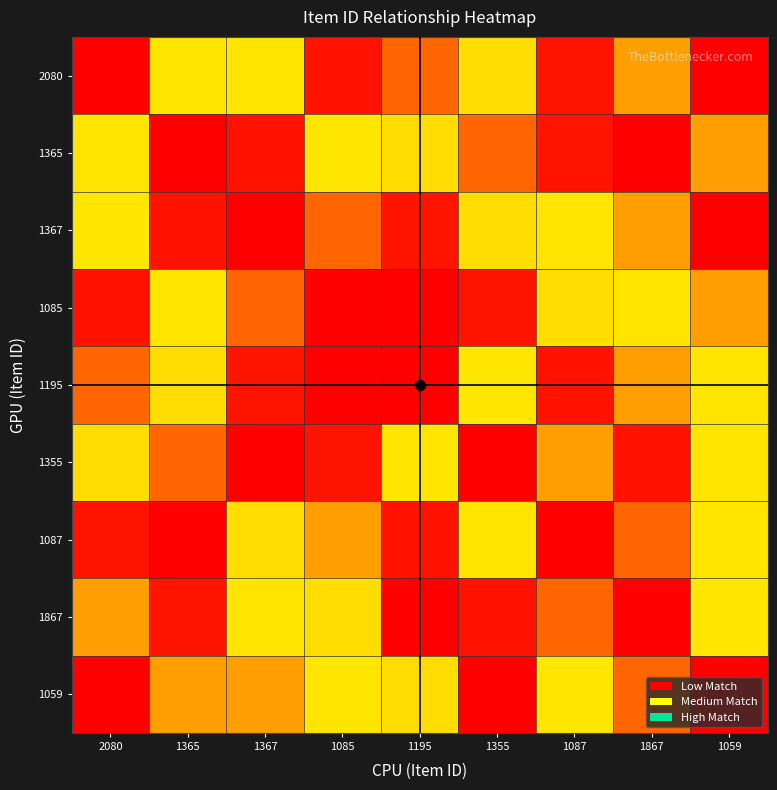

At 1059, list the series in order from largest to smallest.

1059, 1365, 1085, 1087, 1867, 1195, 1355, 2080, 1367